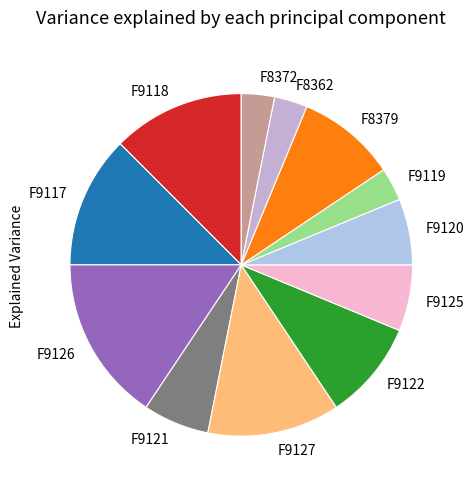

Is it true that F9127 is 12% of the pie?

True